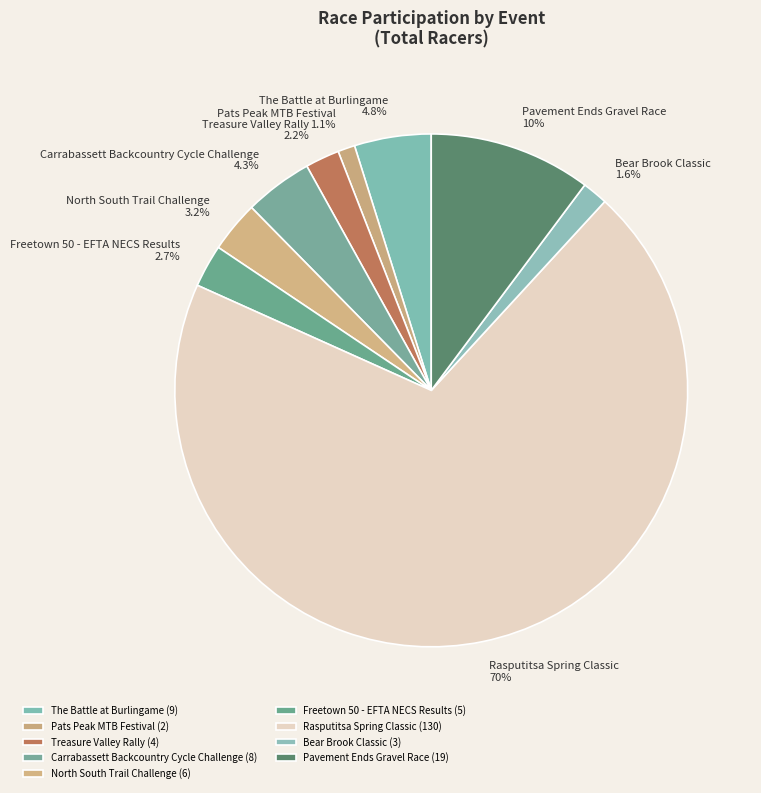

Rank the categories by value from lowest to highest.

Pats Peak MTB Festival, Bear Brook Classic, Treasure Valley Rally, Freetown 50 - EFTA NECS Results, North South Trail Challenge, Carrabassett Backcountry Cycle Challenge, The Battle at Burlingame, Pavement Ends Gravel Race, Rasputitsa Spring Classic